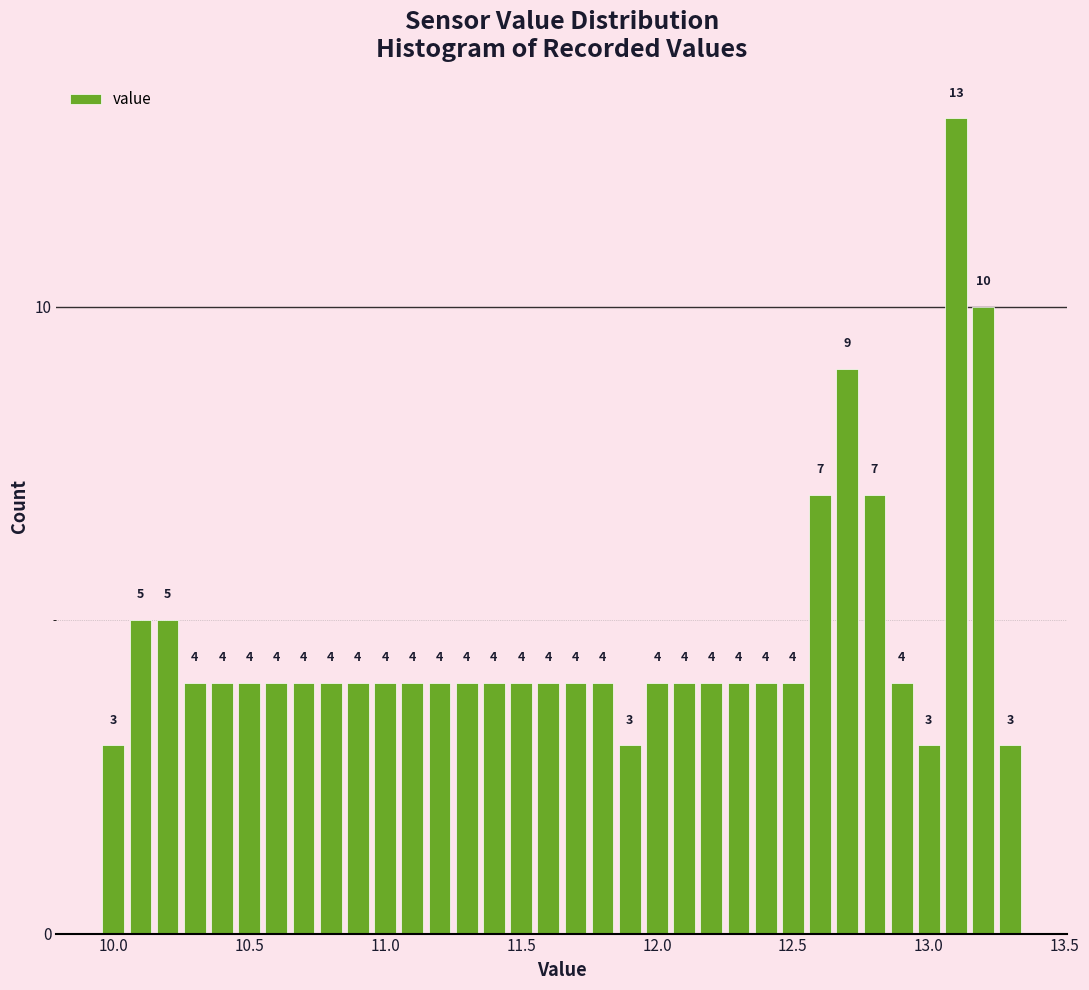

Read against the x-axis, roughly where is the centre of the tallest bar?

13.10